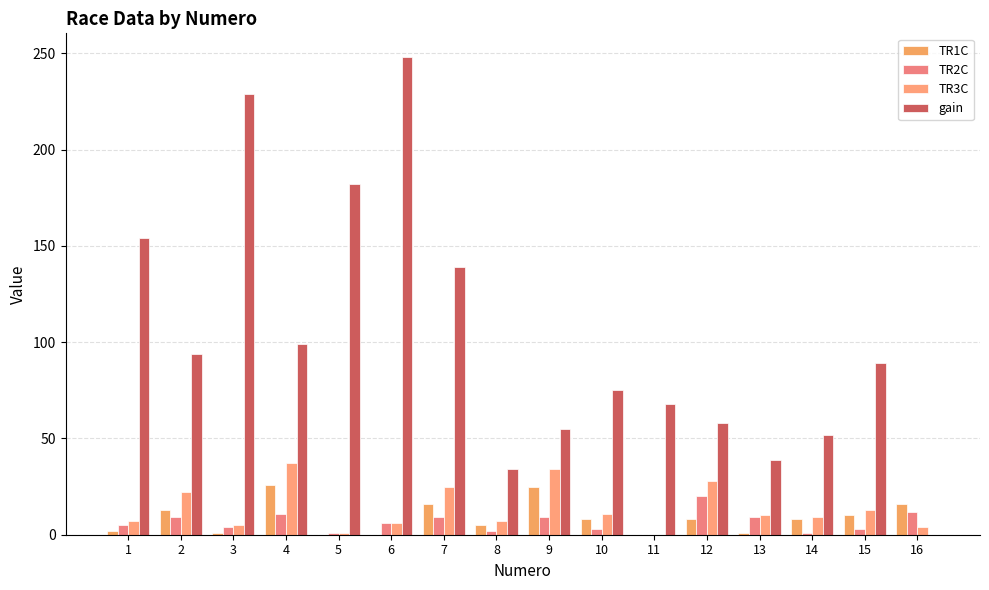

How many groups of bars are there?

16